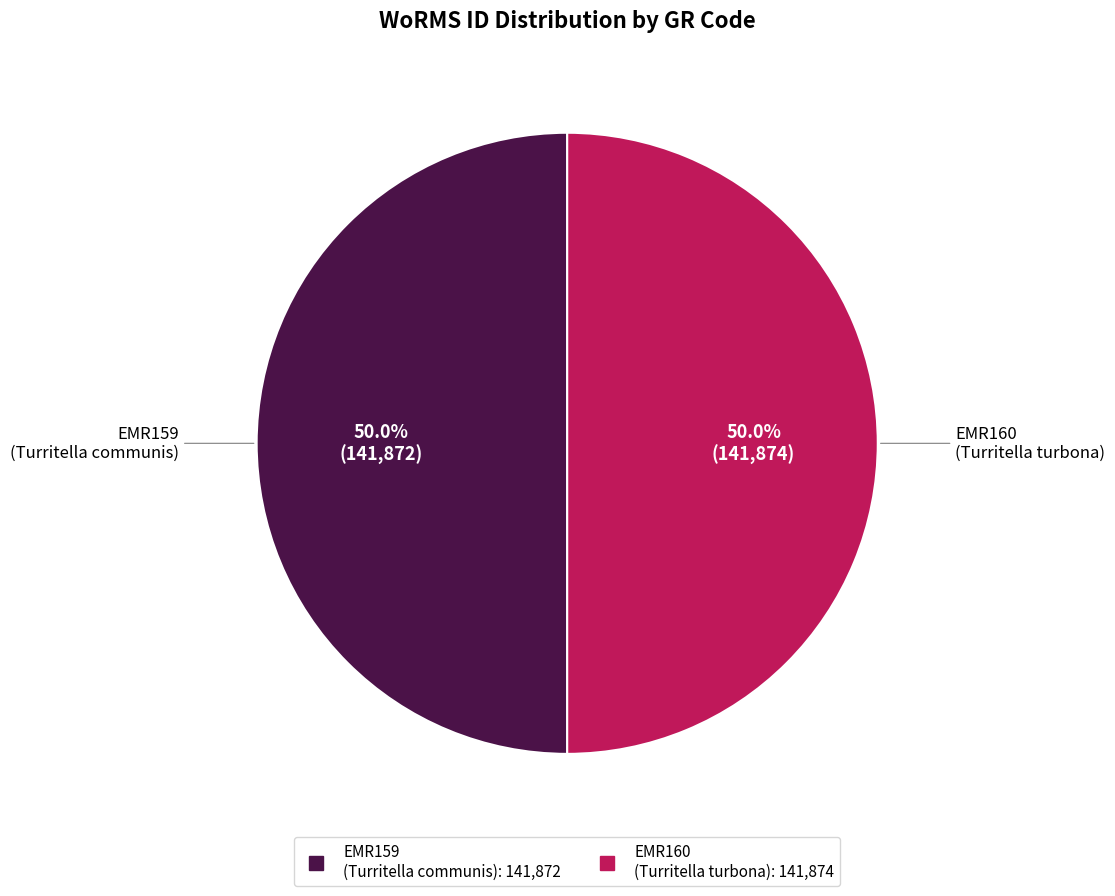

How much of the chart is everything except EMR159 (Turritella communis)?

50.0%